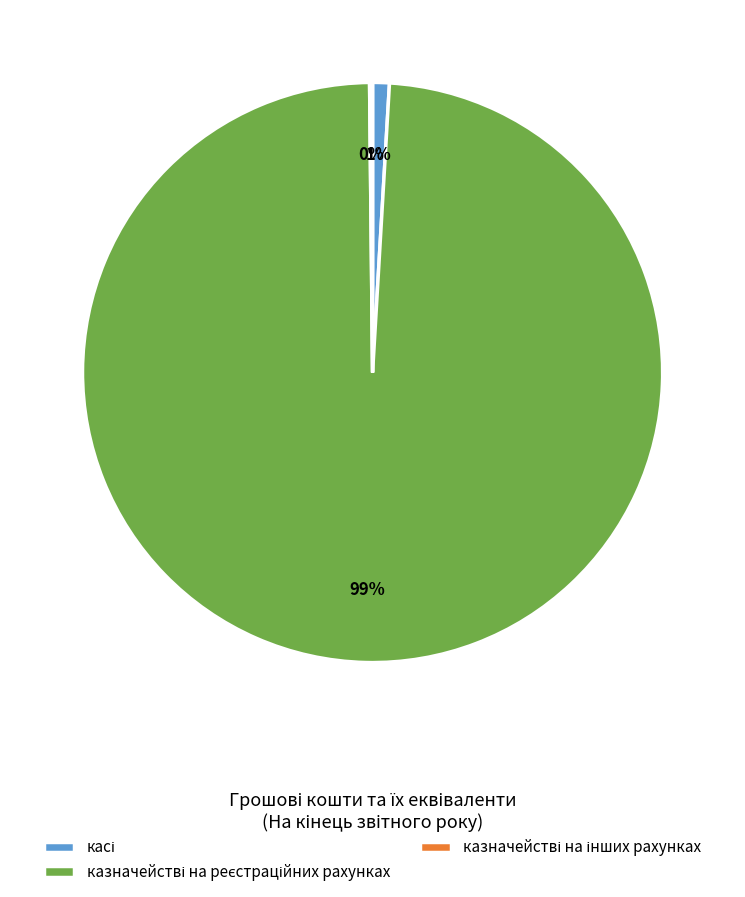

Is there a majority slice in this chart?

Yes